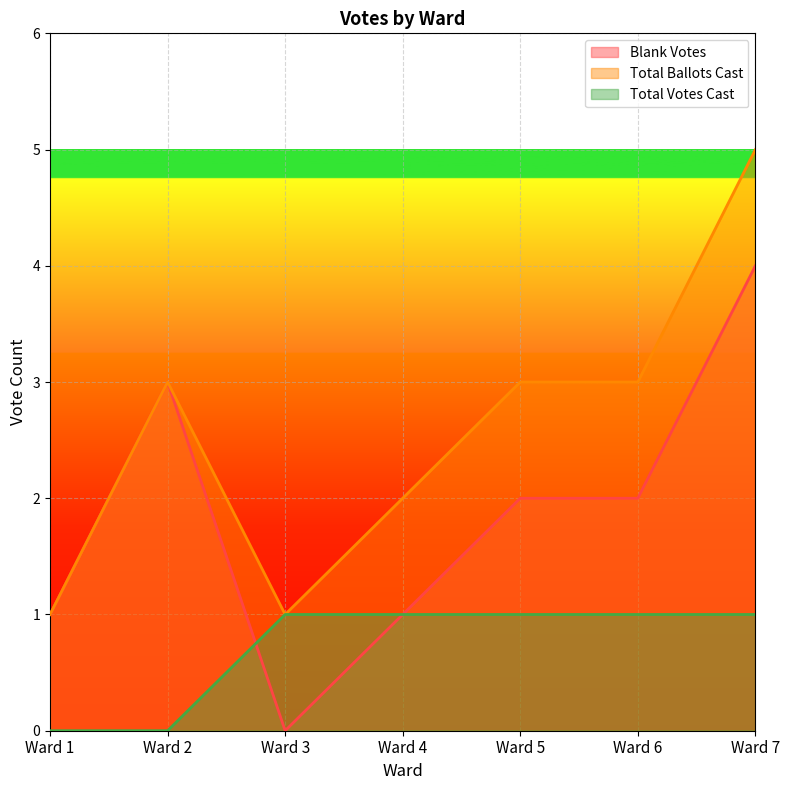

Reading left to right, what are all the values shown in this chart?

Blank Votes: Ward 1=1	Ward 2=3	Ward 3=0	Ward 4=1	Ward 5=2	Ward 6=2	Ward 7=4
Total Ballots Cast: Ward 1=1	Ward 2=3	Ward 3=1	Ward 4=2	Ward 5=3	Ward 6=3	Ward 7=5
Total Votes Cast: Ward 1=0	Ward 2=0	Ward 3=1	Ward 4=1	Ward 5=1	Ward 6=1	Ward 7=1